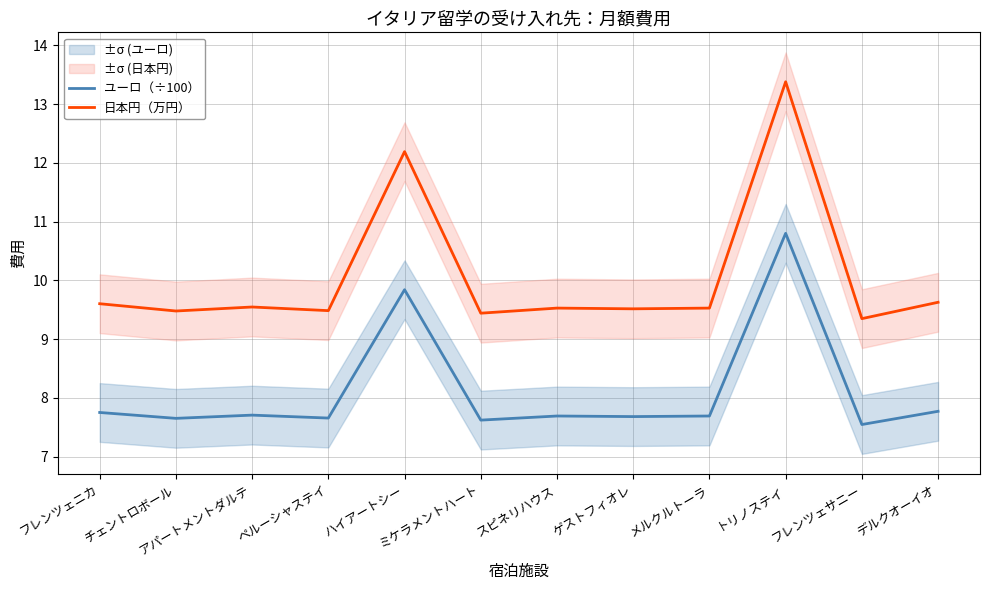

Which category has the highest value across all series?

トリノステイ